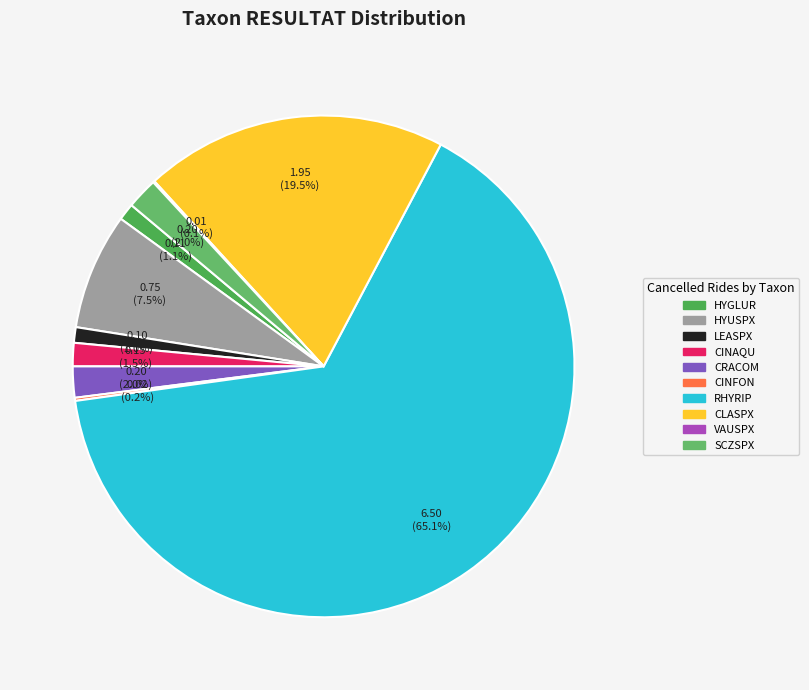

To the nearest percent, what is the difference between the largest and smallest slice percentages?

65%